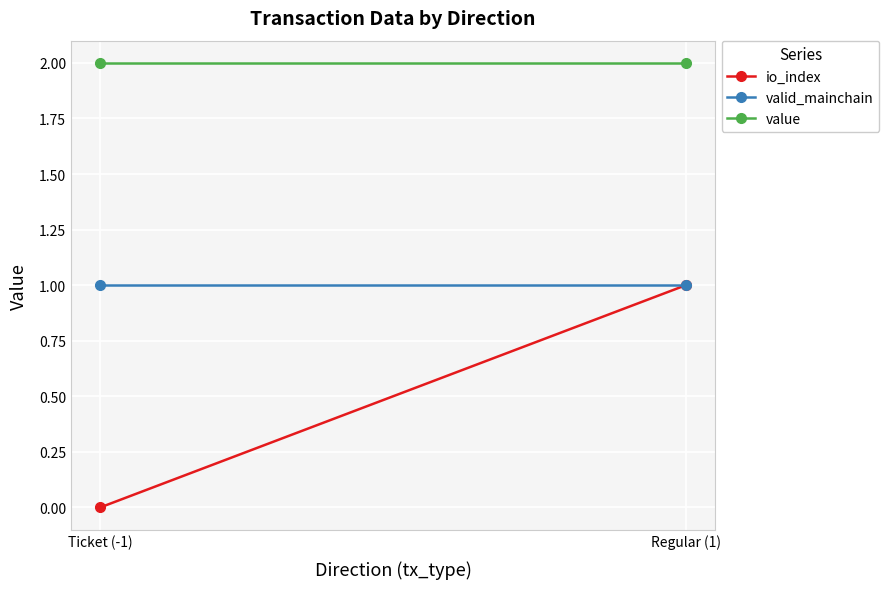

Rank the series by their maximum value, from highest to lowest.

value, io_index, valid_mainchain